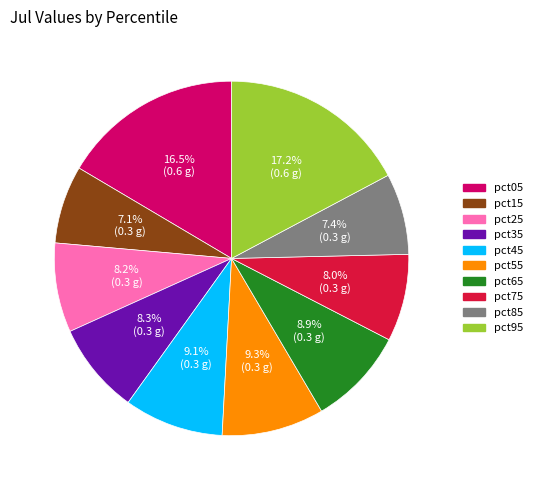

Is it true that pct75 is 1% of the pie?

False